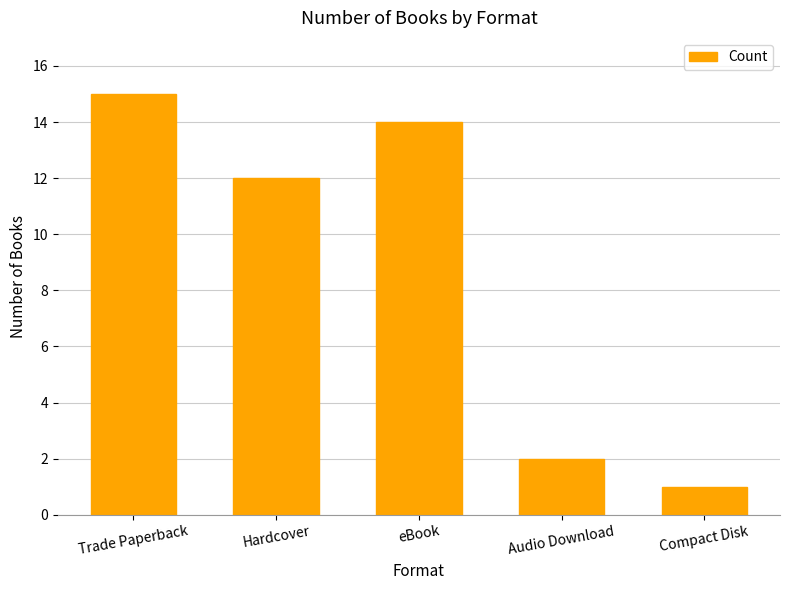

Rank the categories by value from lowest to highest.

Compact Disk, Audio Download, Hardcover, eBook, Trade Paperback